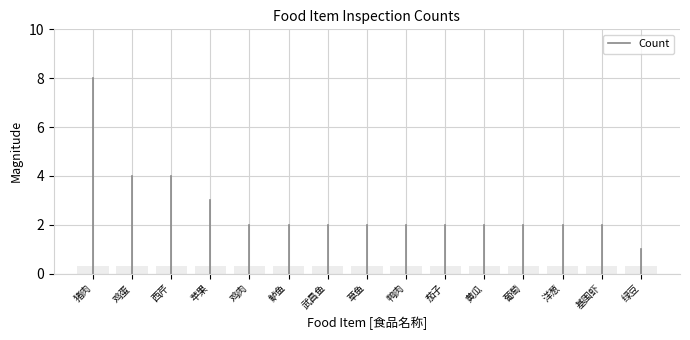

Are the bars grouped side by side (vs. stacked)?

No